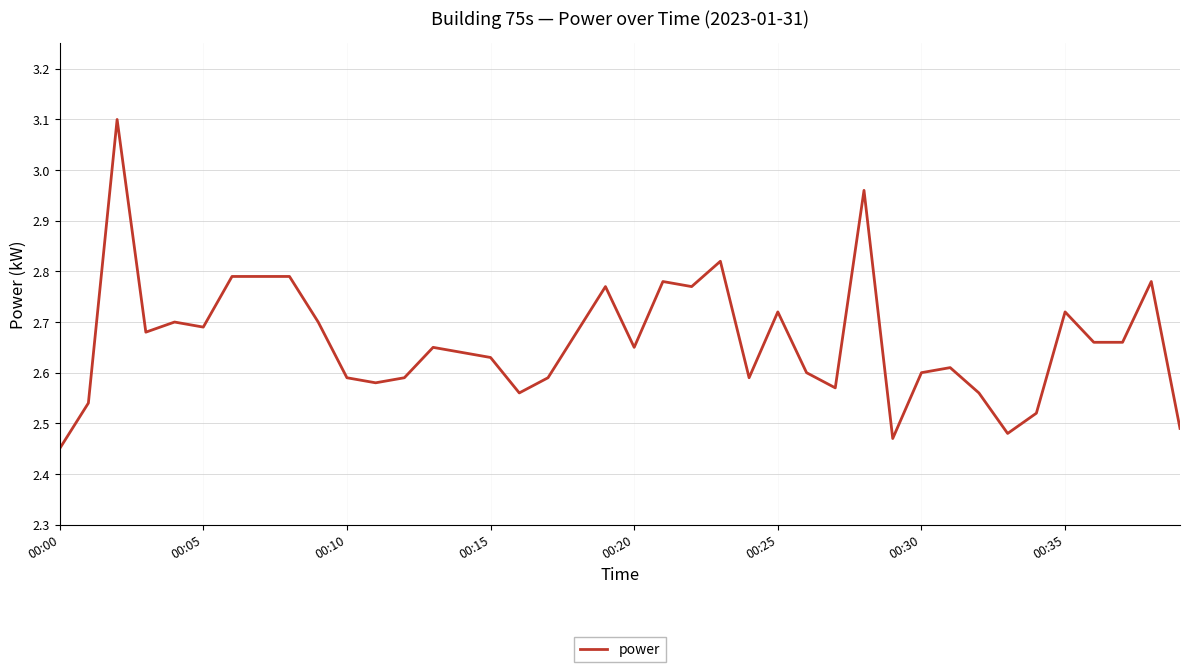

What is the sum of all values?

106.5